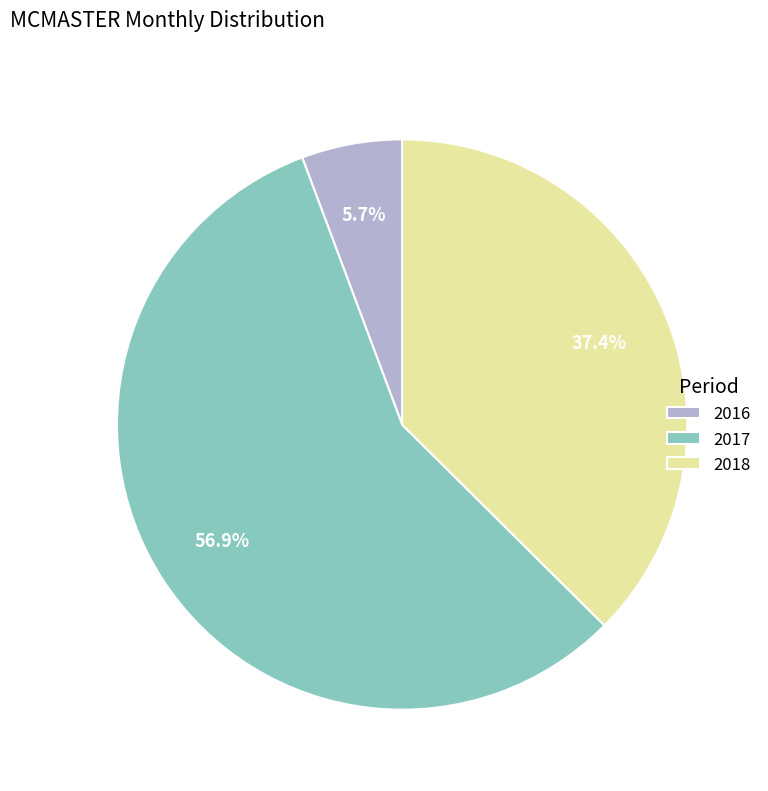

Do 2018 and 2017 together represent more than half of the pie?

Yes